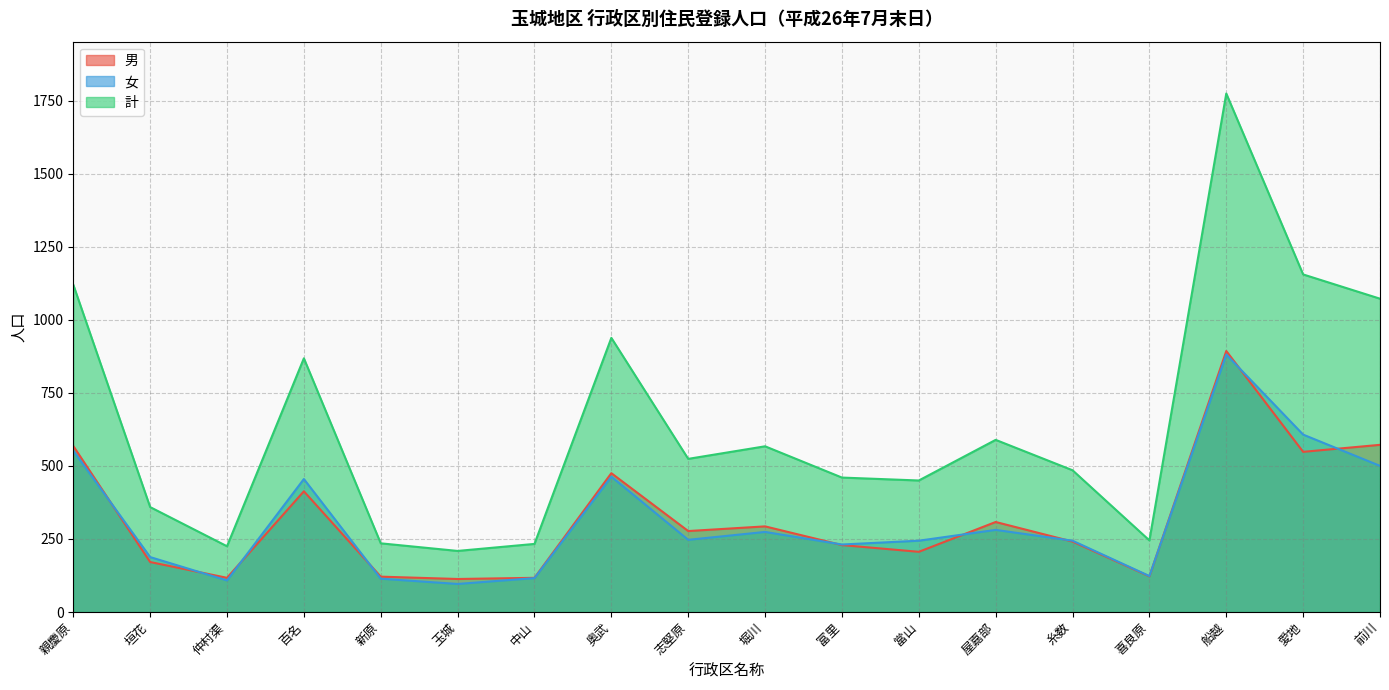

Reading left to right, list all the values displayed in this chart.

男: 親慶原=568	垣花=171	仲村渠=117	百名=413	新原=121	玉城=113	中山=117	奥武=475	志堅原=277	堀川=293	富里=229	當山=206	屋嘉部=308	糸数=241	喜良原=122	船越=893	愛地=548	前川=572
女: 親慶原=552	垣花=188	仲村渠=108	百名=455	新原=114	玉城=96	中山=116	奥武=463	志堅原=247	堀川=274	富里=231	當山=244	屋嘉部=281	糸数=244	喜良原=123	船越=881	愛地=607	前川=500
計: 親慶原=1120	垣花=359	仲村渠=225	百名=868	新原=235	玉城=209	中山=233	奥武=938	志堅原=524	堀川=567	富里=460	當山=450	屋嘉部=589	糸数=485	喜良原=245	船越=1774	愛地=1155	前川=1072